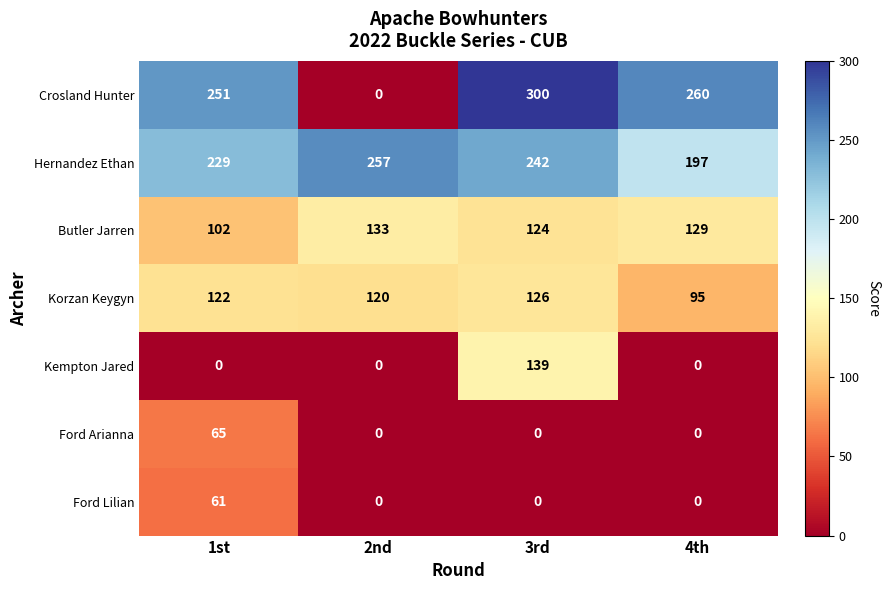

At how many categories does at least one series exceed 100?

4